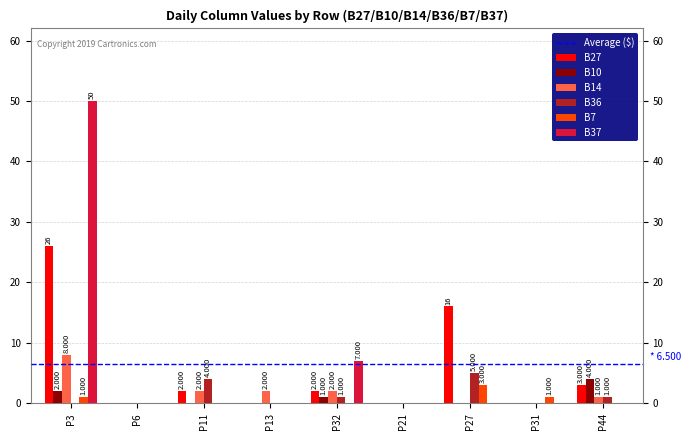

True or false: B10 has a value of 0 at P13.

True